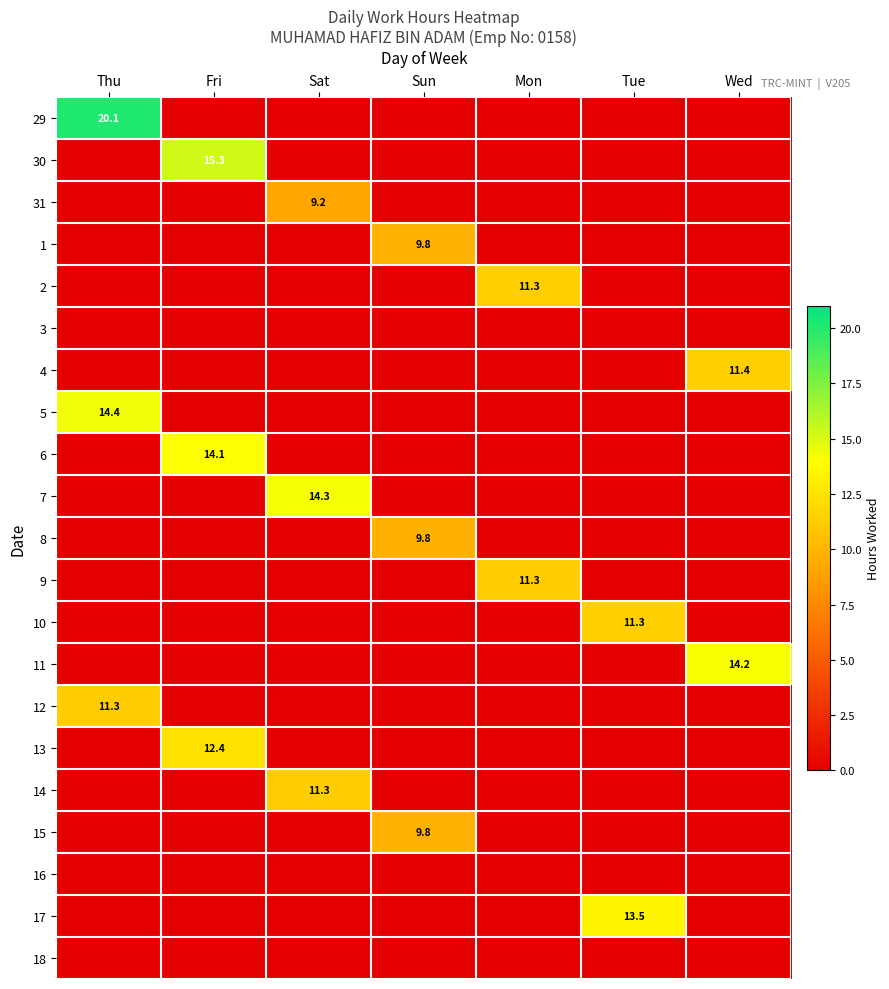

The 12 series shows 5.3 at Thu. True or false?

False